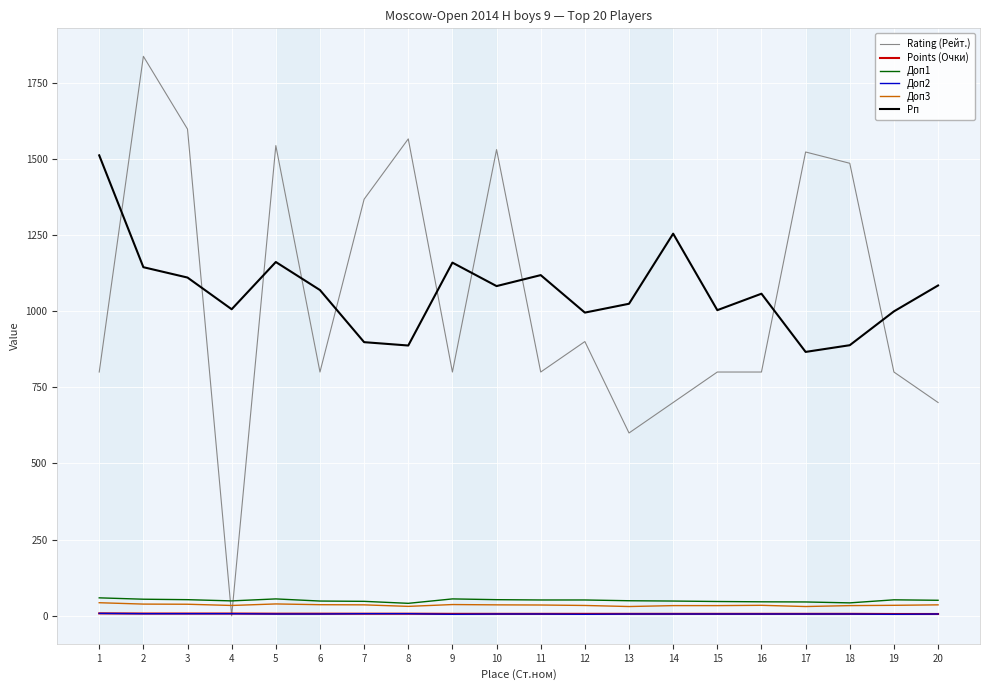

Count the number of categories in the chart.

20